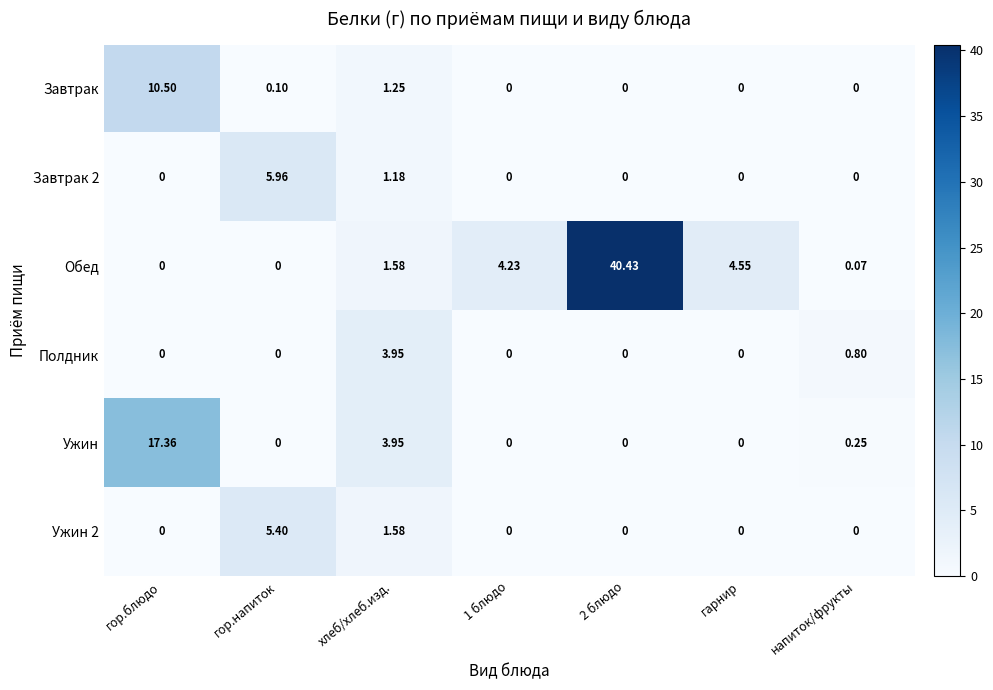

Which series has the widest spread of values?

Обед